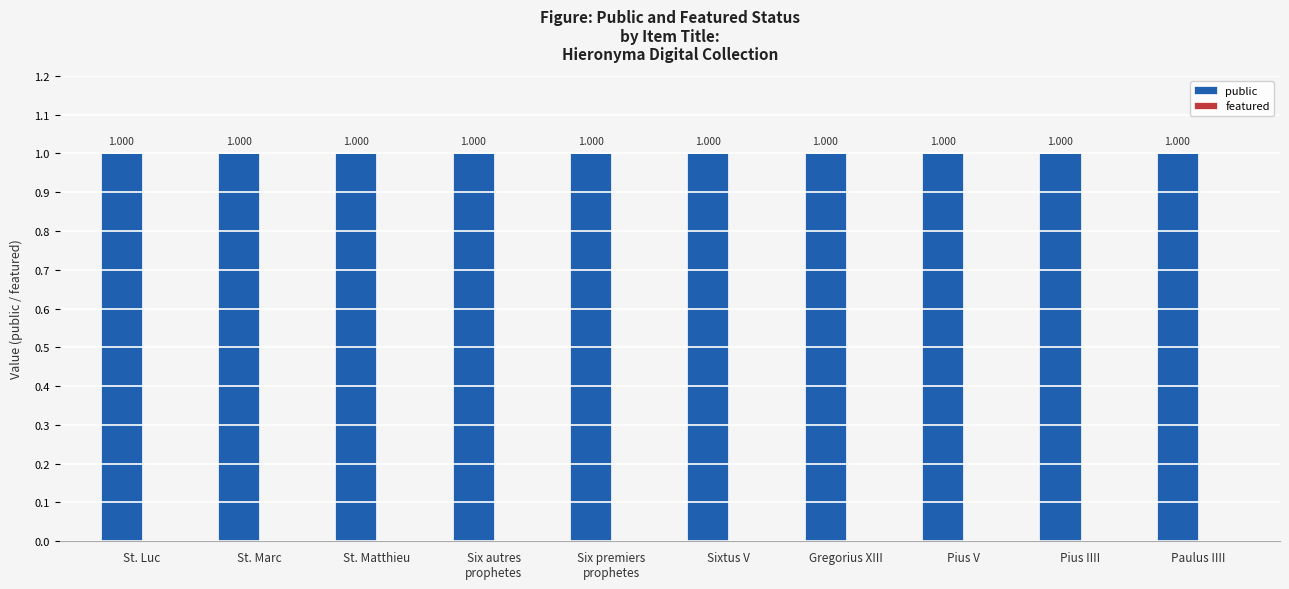

What are all the series names shown in the legend?

public, featured